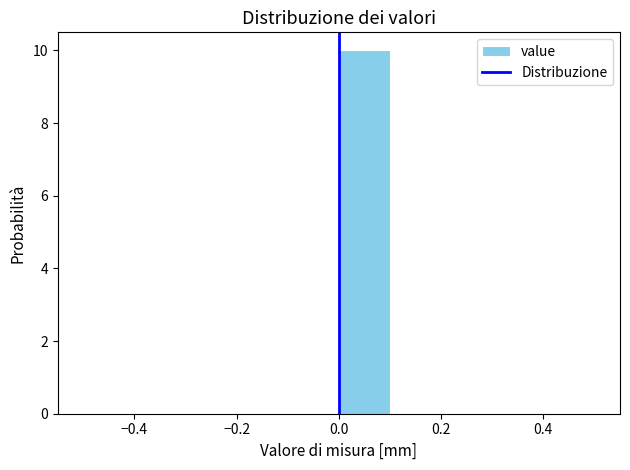

Reading left to right, transcribe this chart: for each bar, give the range it covers on the x-axis and its height. The values are not printed on the chart, so give them approximately, as read against the axis.

-0.5 to -0.4: 0
-0.4 to -0.3: 0
-0.3 to -0.2: 0
-0.2 to -0.1: 0
-0.1 to 0.0: 0
0.0 to 0.1: 10
0.1 to 0.2: 0
0.2 to 0.3: 0
0.3 to 0.4: 0
0.4 to 0.5: 0